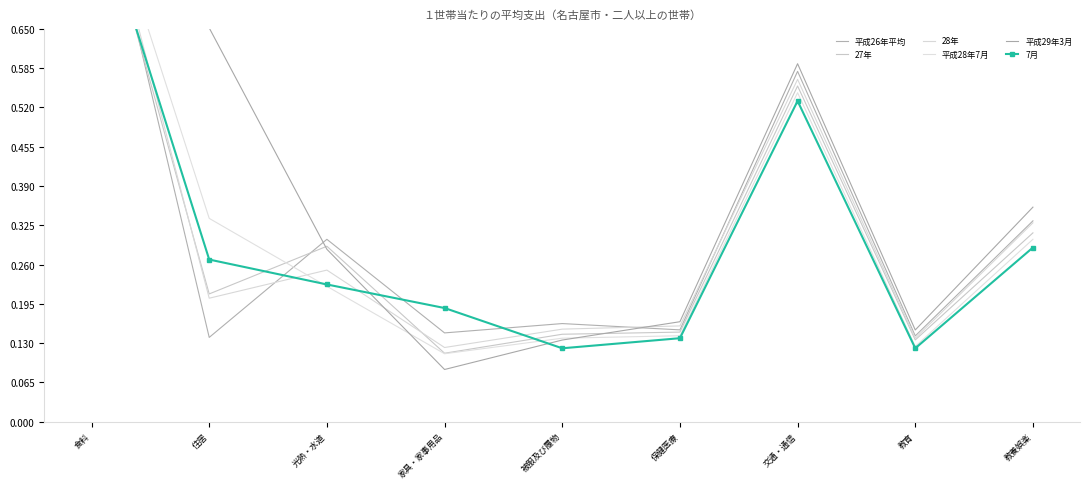

What is the difference between the 平成29年3月 values at 交通・通信 and 教育?

0.4